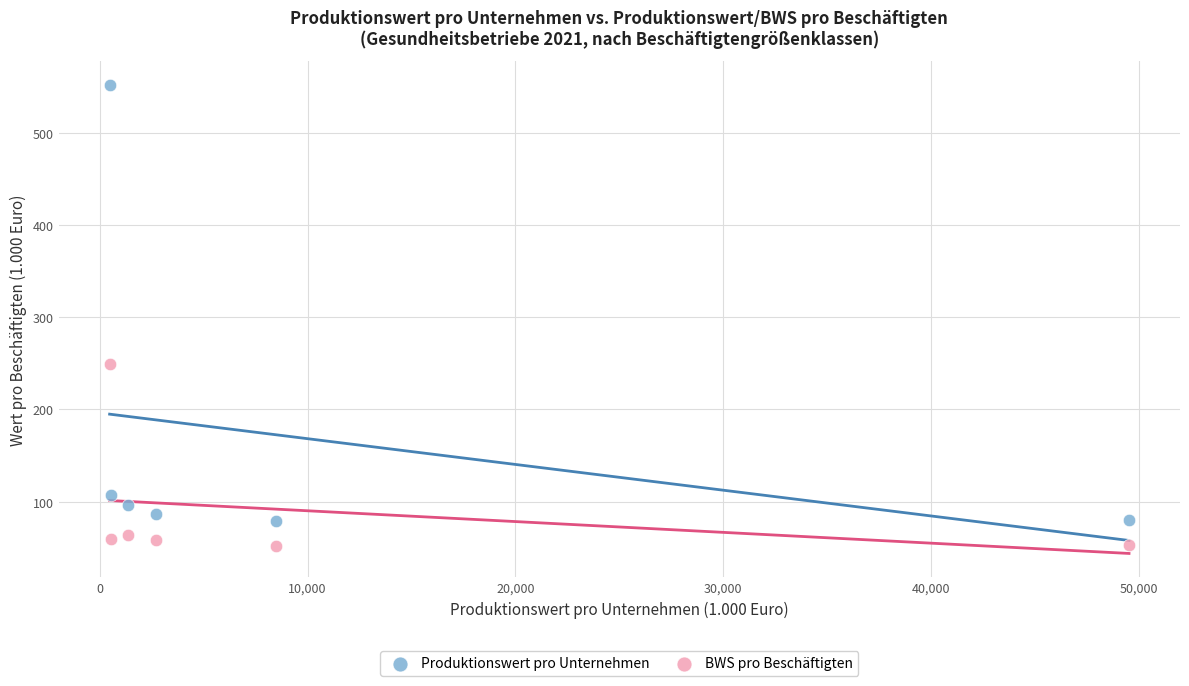

Which series has the largest Y range (max minus min)?

Produktionswert pro Unternehmen